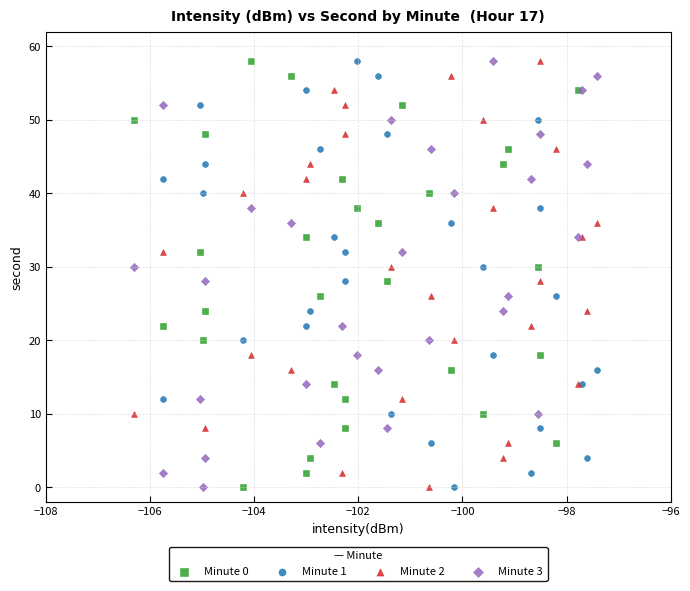

What are all the series names shown in the legend?

Minute 0, Minute 1, Minute 2, Minute 3